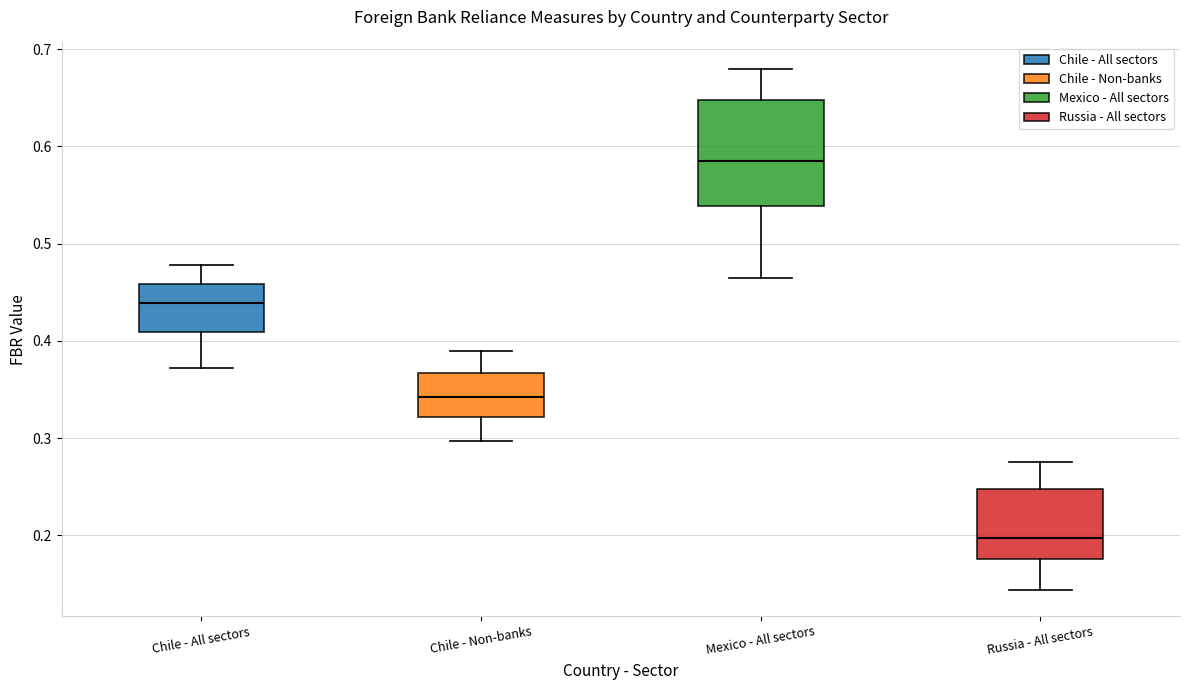

Which box's median line is the highest?

Mexico - All sectors